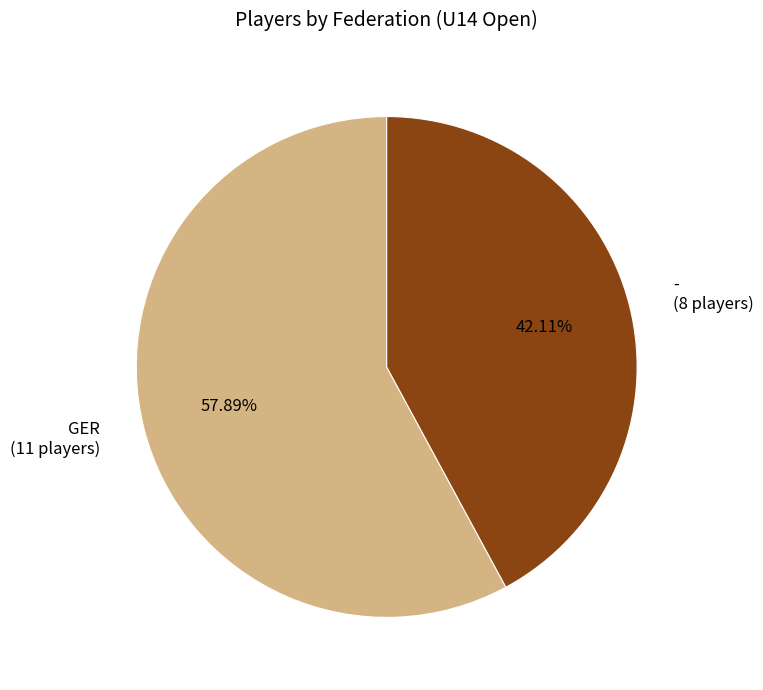

To the nearest percent, what portion does - represent?

42%